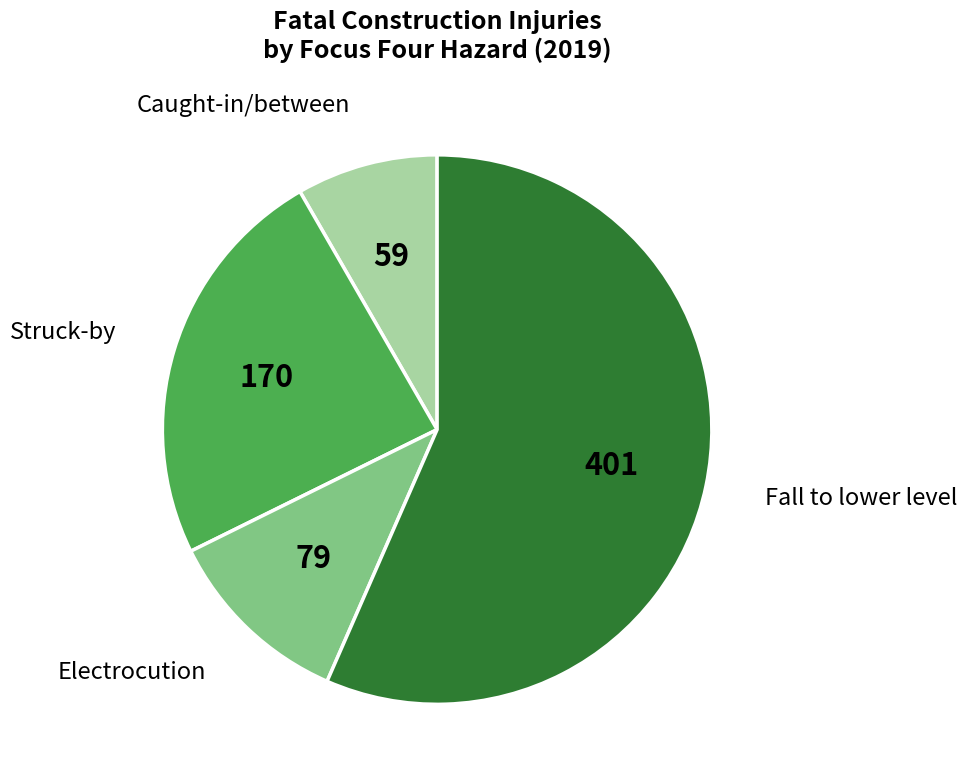

Is there any slice that represents more than half of the pie?

Yes